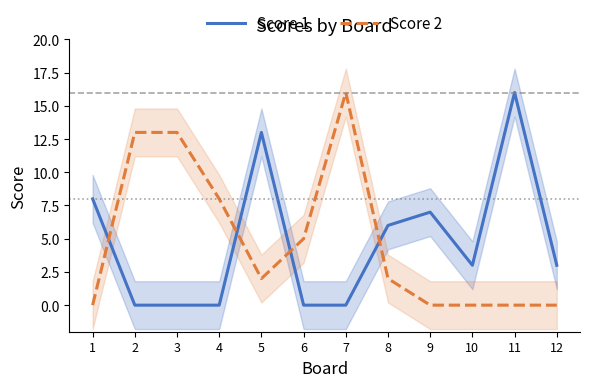

Between 3 and 2, which is larger?

3